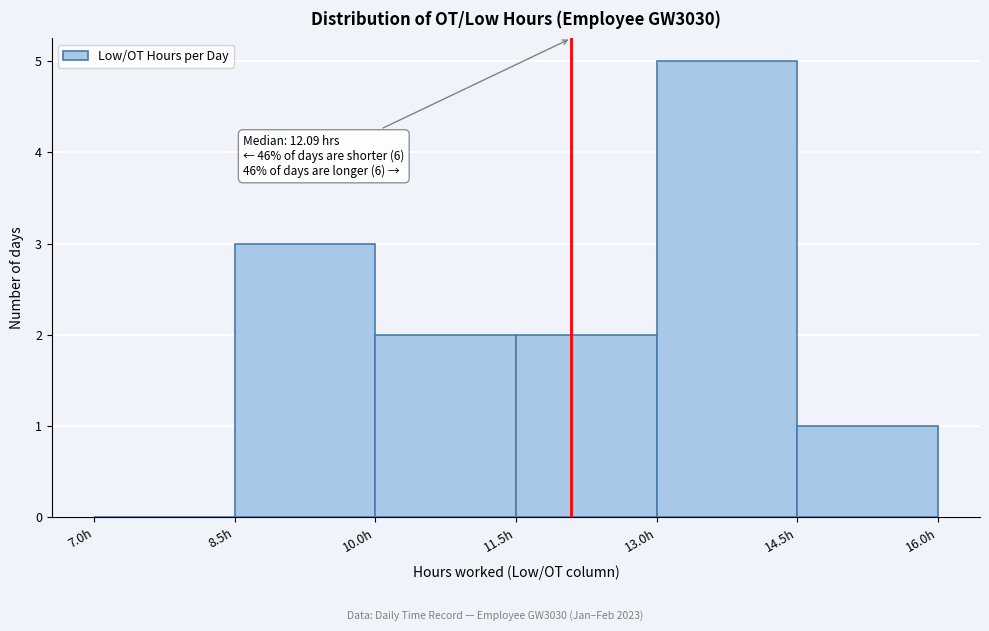

Over which range of the x-axis is the bar tallest?

13.0 to 14.5